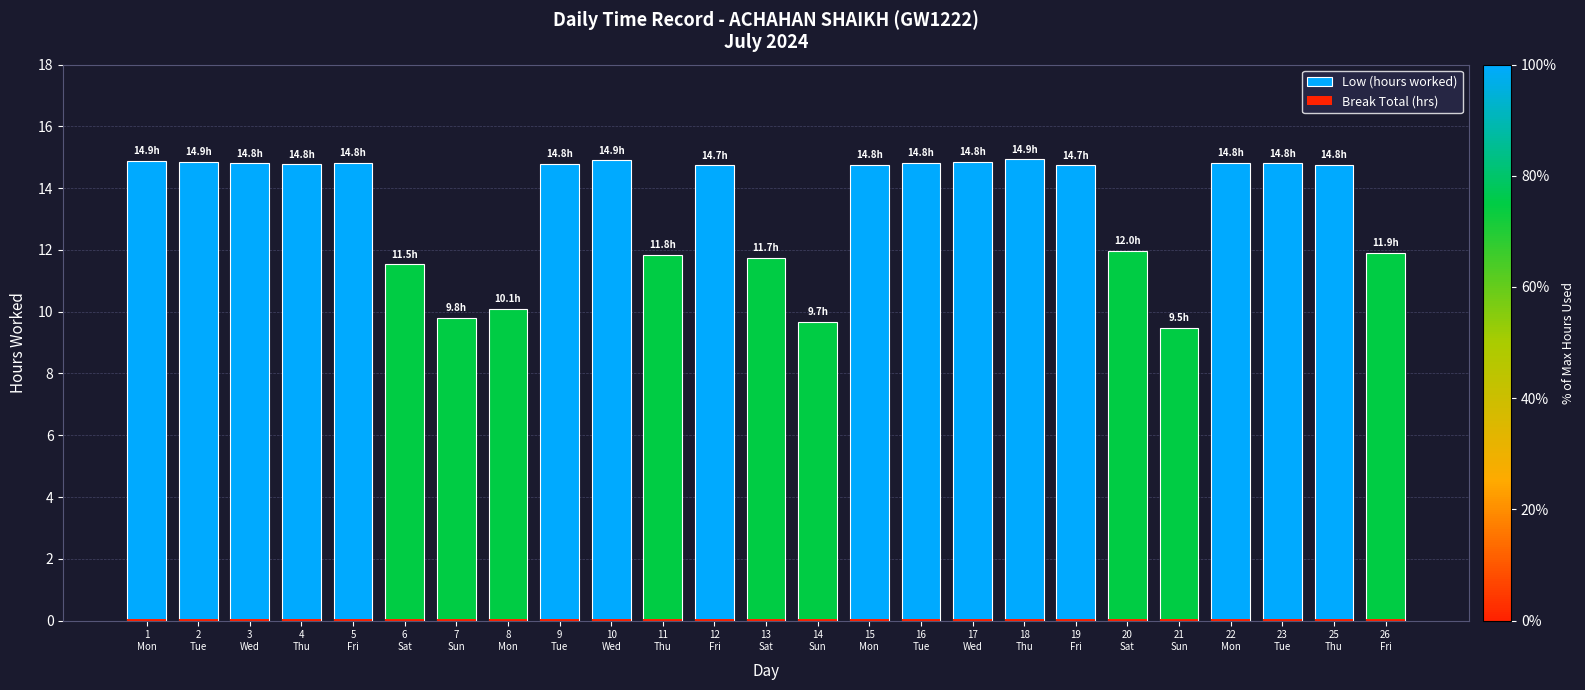

Which category has the lowest value across all series?

1
Mon